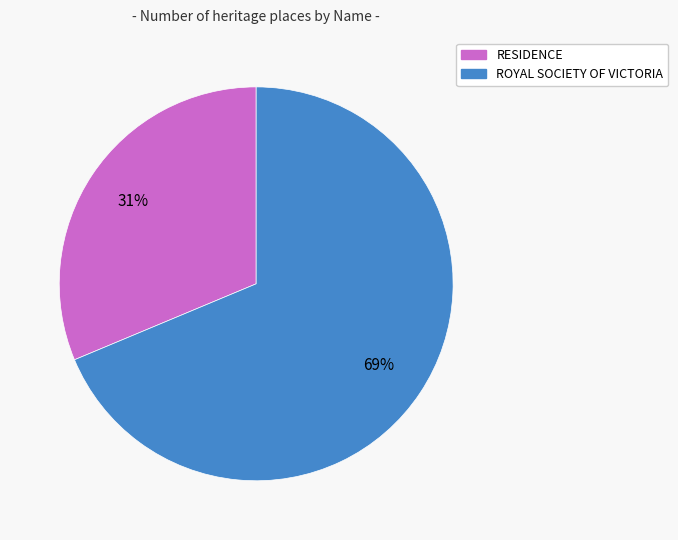

Count the number of slices in the pie.

2